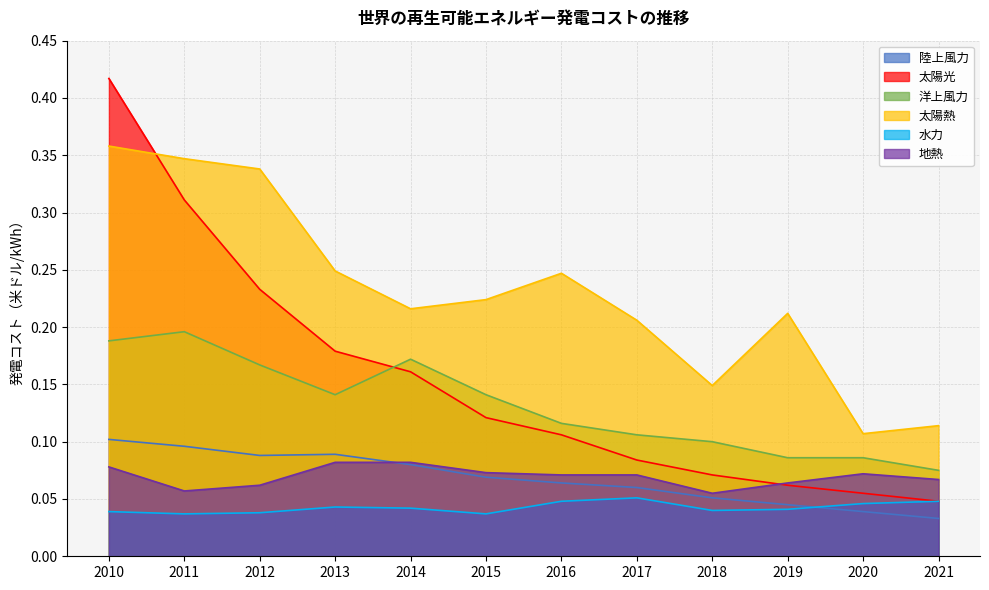

True or false: 地熱 and 洋上風力 intersect in this chart.

False